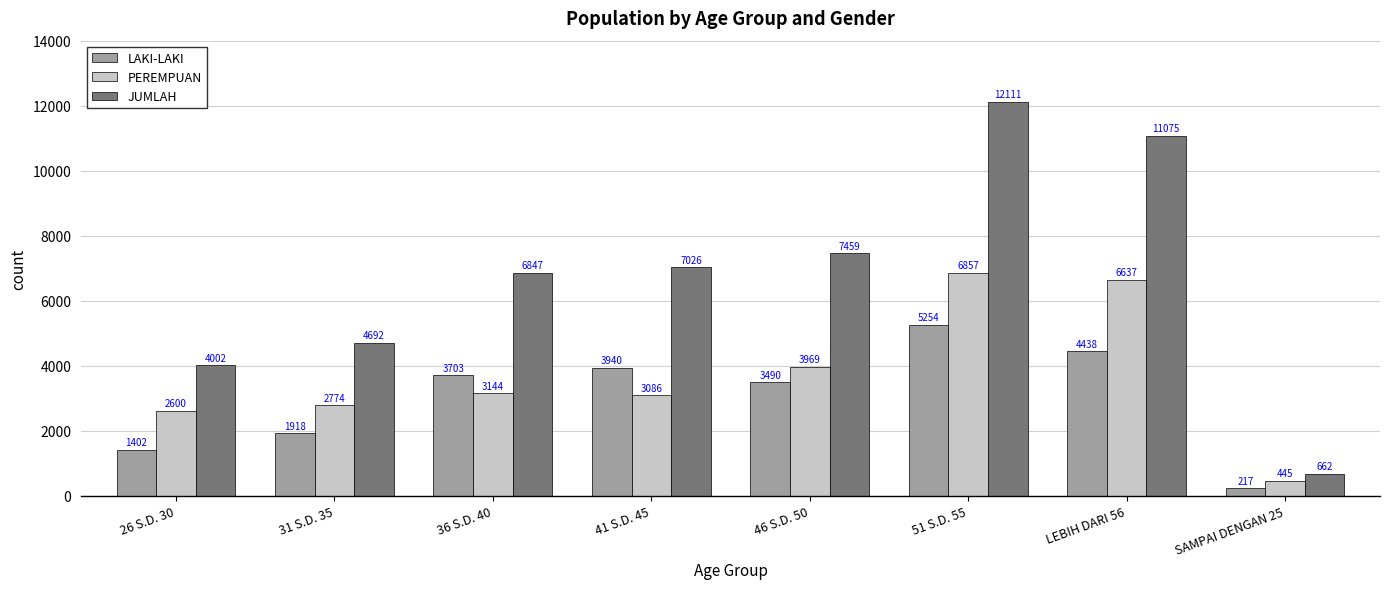

Rank the series by their maximum value, from highest to lowest.

JUMLAH, PEREMPUAN, LAKI-LAKI